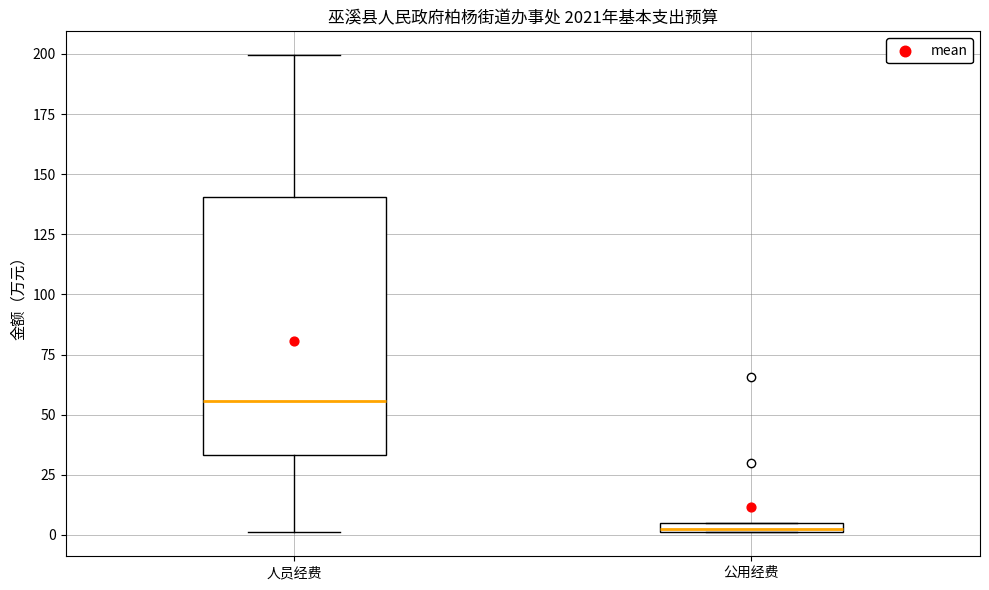

Comparing the boxes themselves (not the whiskers), which one is the tallest?

人员经费